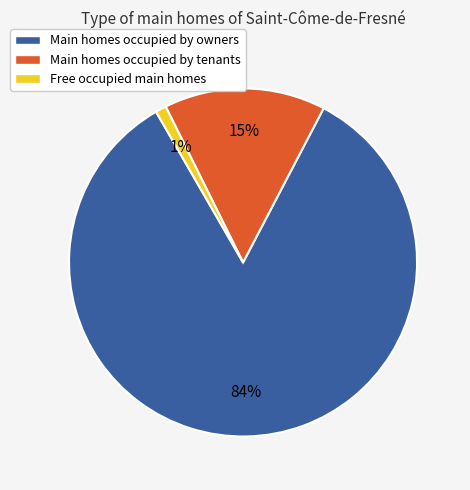

To the nearest percent, what is the difference between the largest and smallest slice percentages?

83%